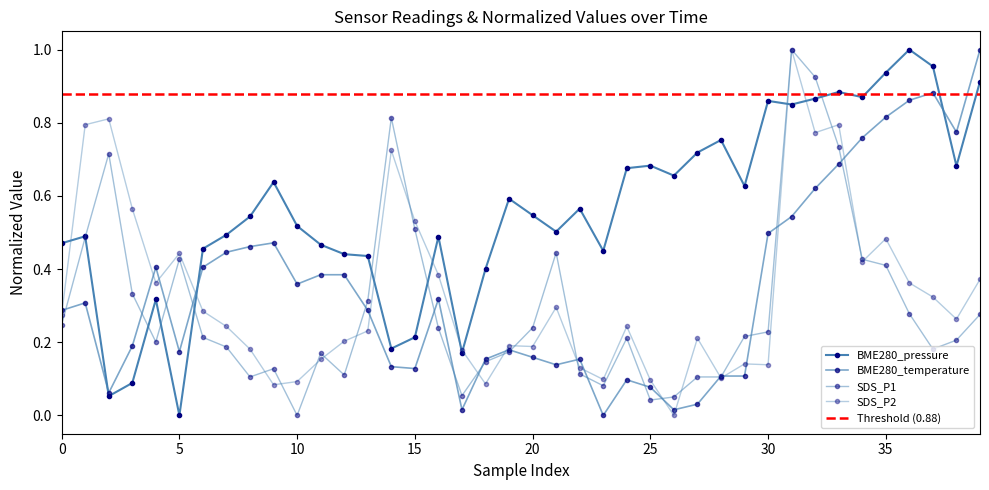

The value of BME280_temperature at 9 is 0.7. True or false?

False